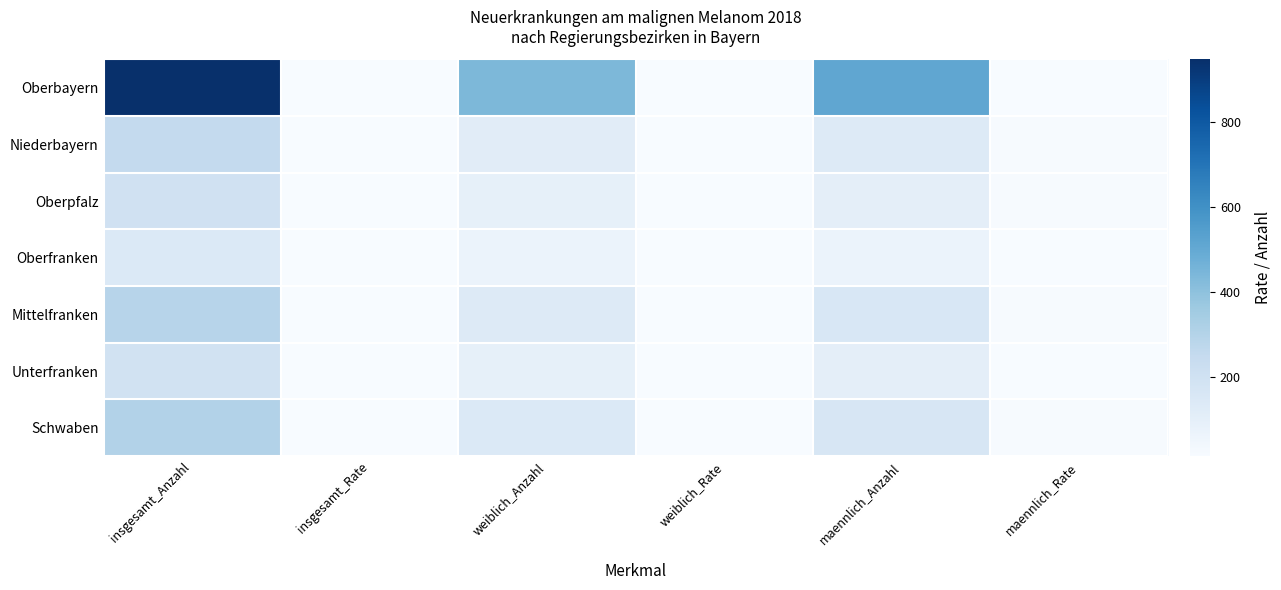

Which series has the largest range (max minus min)?

Oberbayern